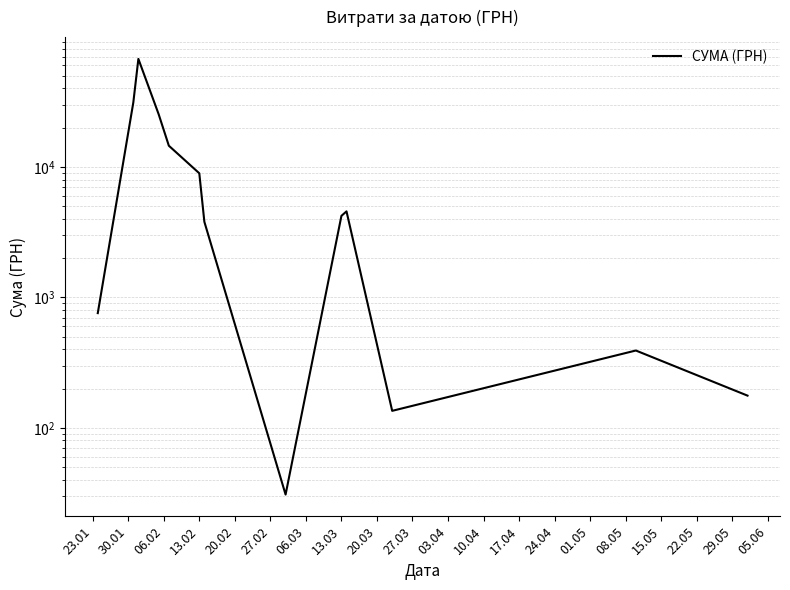

What is the label of the 6th point from the right?

13.03